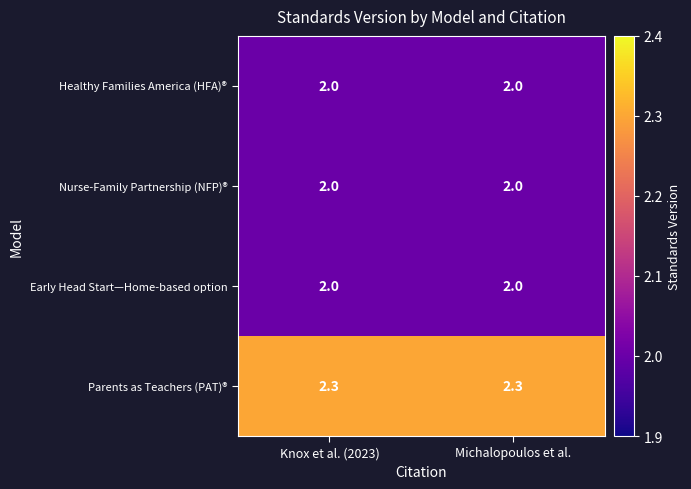

What is the maximum value shown in the chart?

2.3